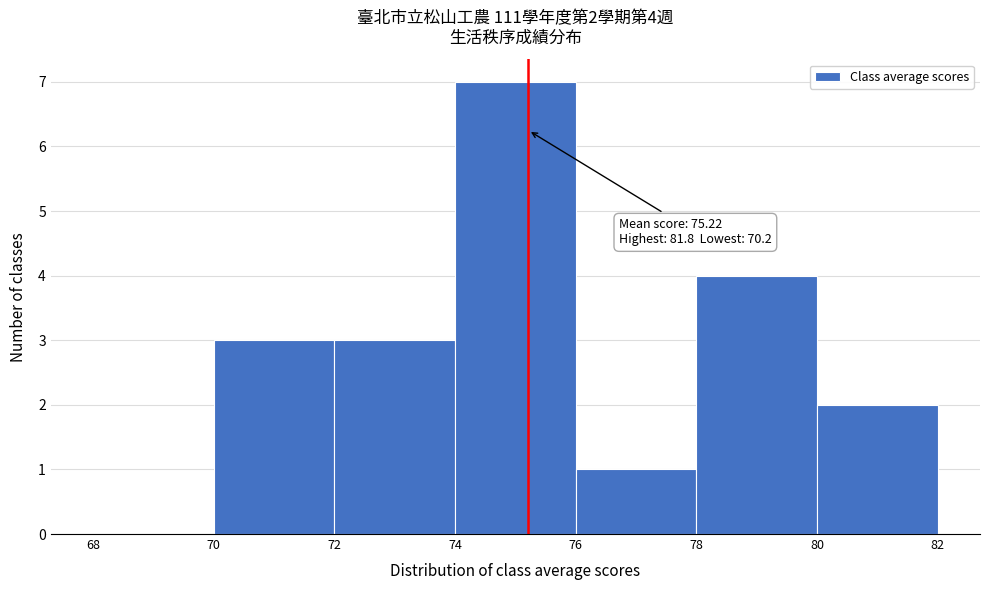

Which range on the x-axis has the tallest bar?

74 to 76